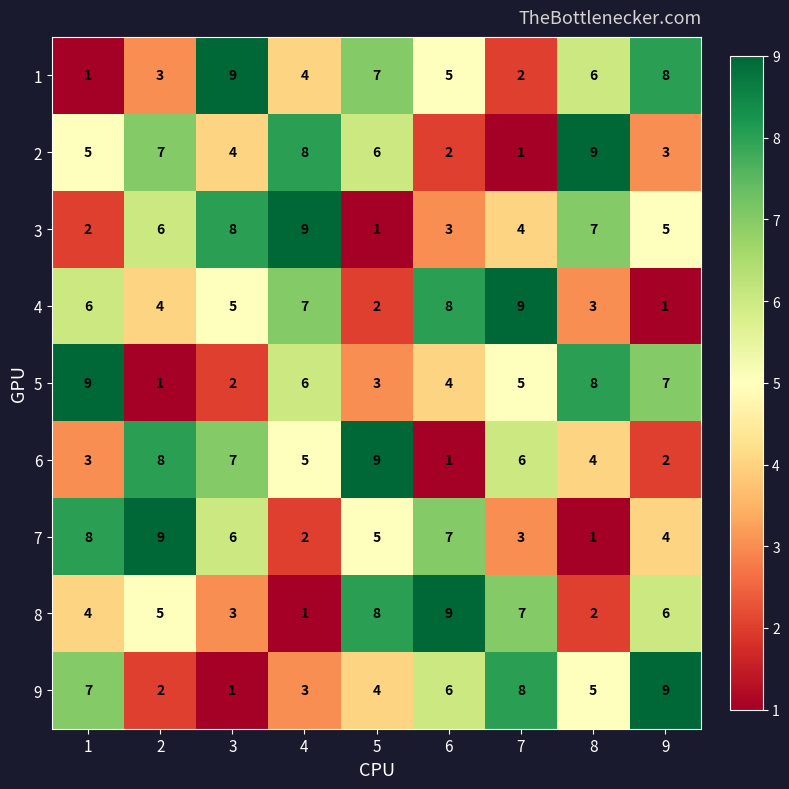

Rank the series at 8 from highest to lowest value.

2, 5, 3, 1, 9, 6, 4, 8, 7